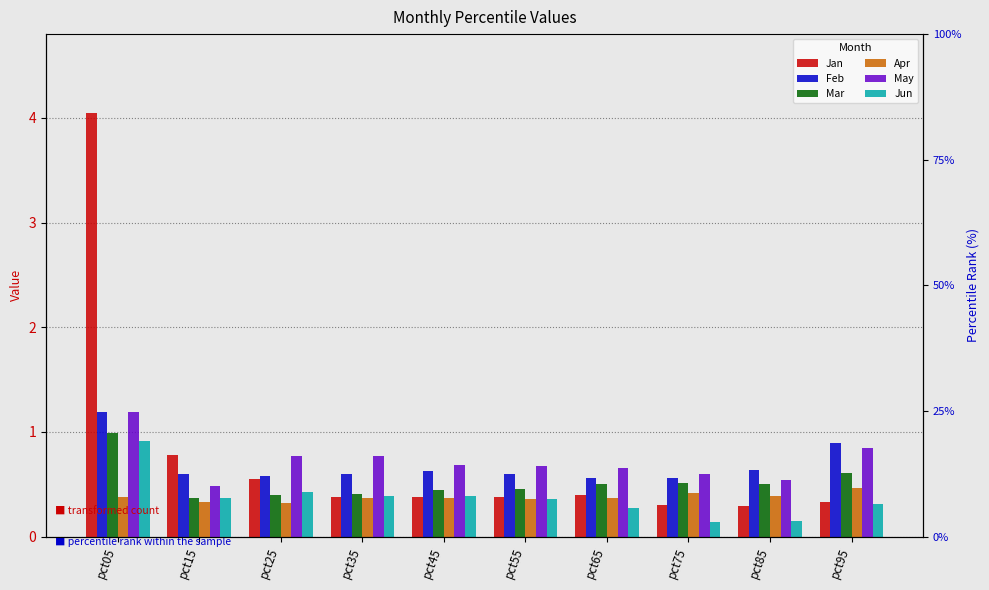

Between pct05 and pct75, which series saw the biggest shift?

Jan